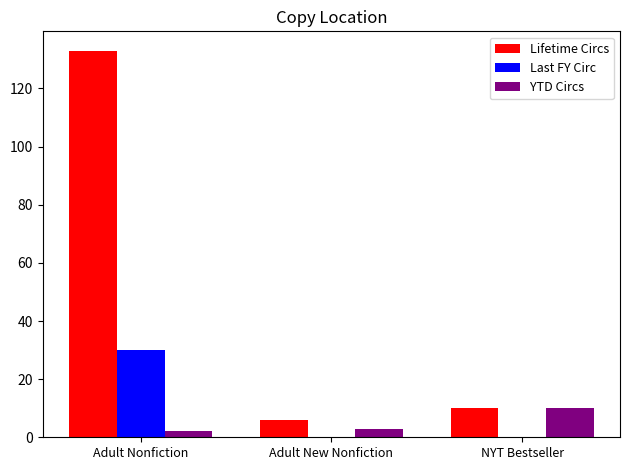

What is the sum of all YTD Circs values?

15